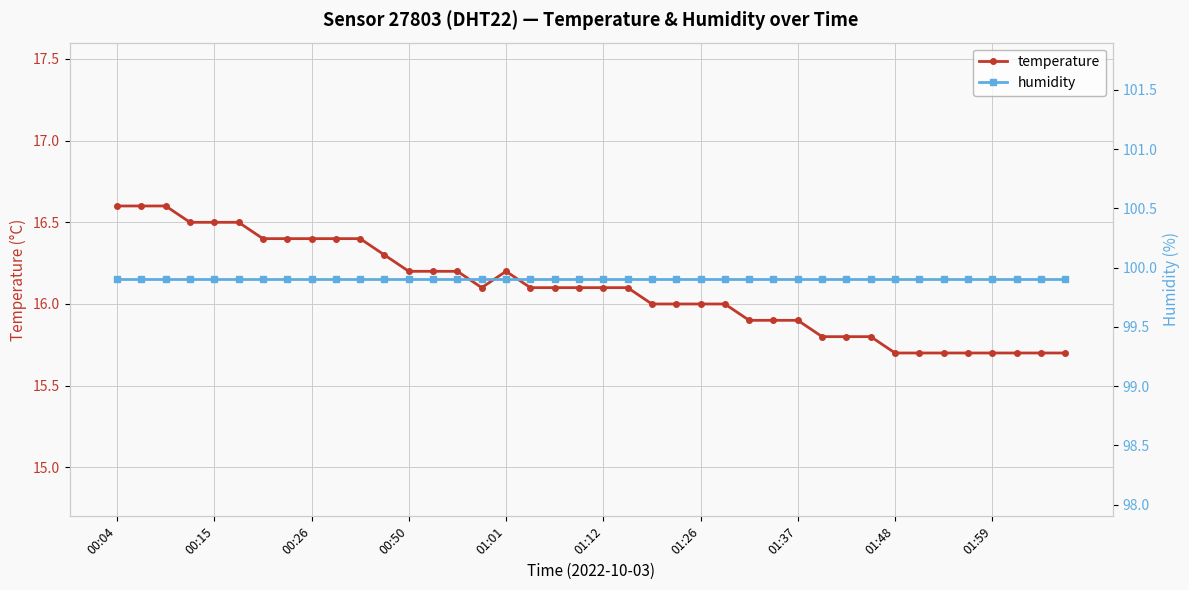

The temperature series shows 29.0 at 00:04. True or false?

False